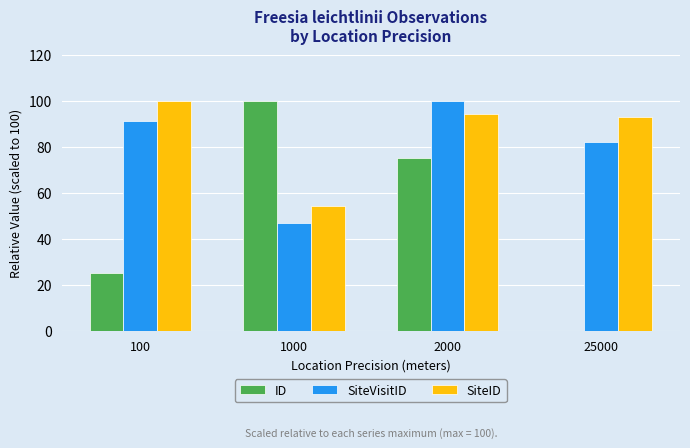

What is the sum of the SiteID values at 2000 and 25000?

187.4